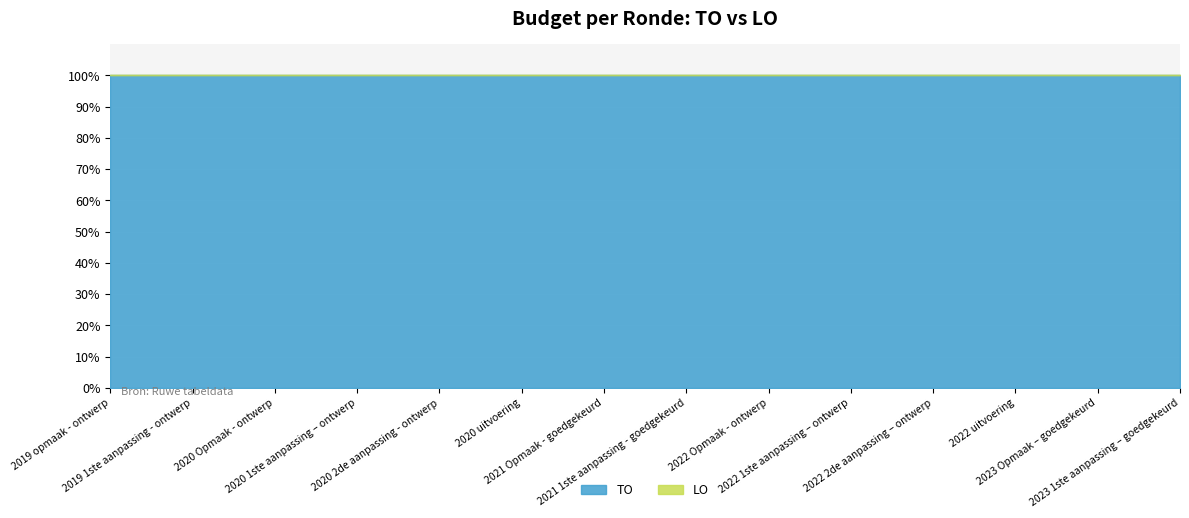

What are all the series names shown in the legend?

TO, LO